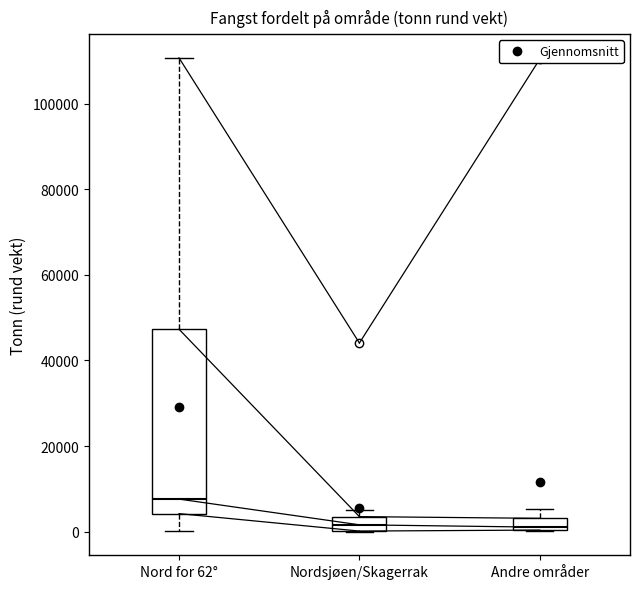

Which box is the tallest, from its lower edge to its upper edge?

Nord for 62°